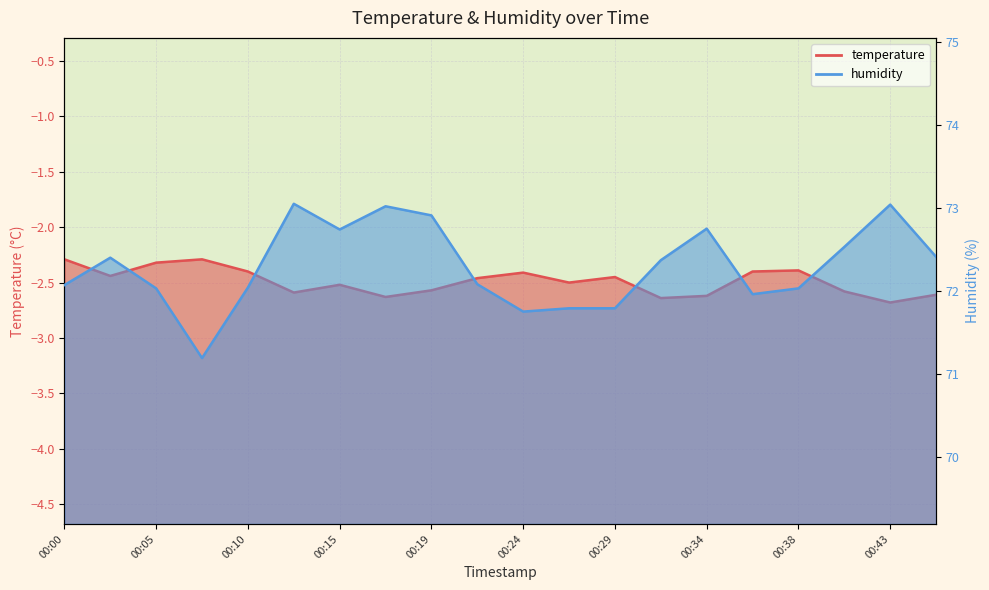

Between 00:34 and 00:22, which is larger?

00:22